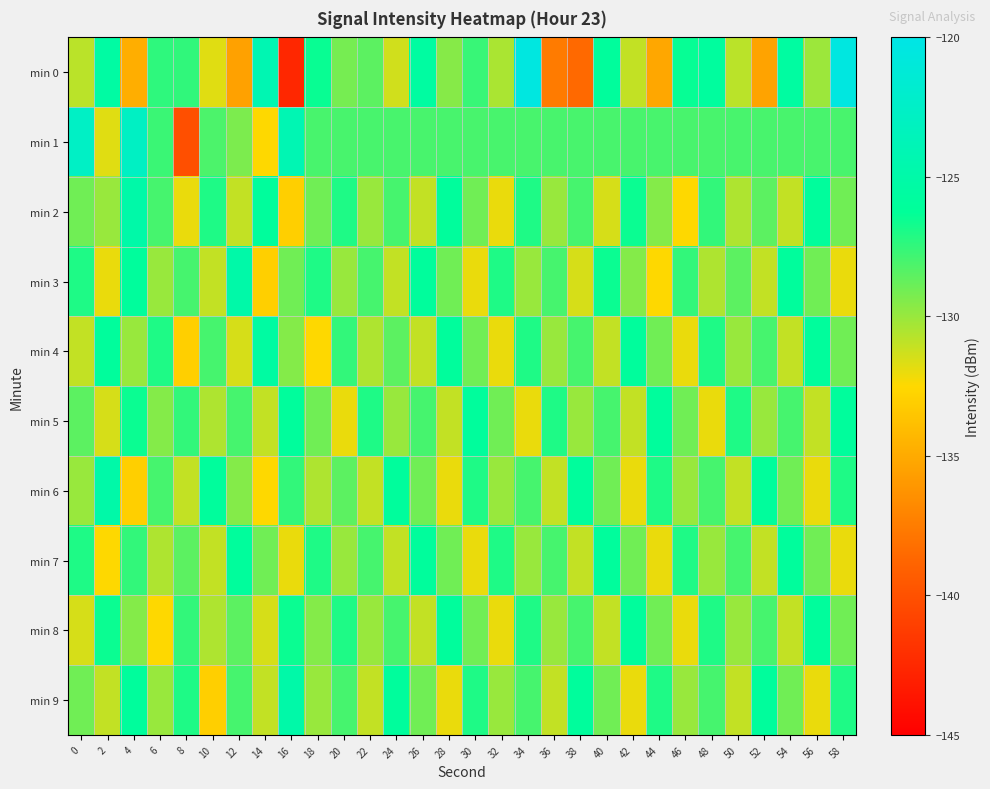

What is the total value across all series at 0?

-1286.4